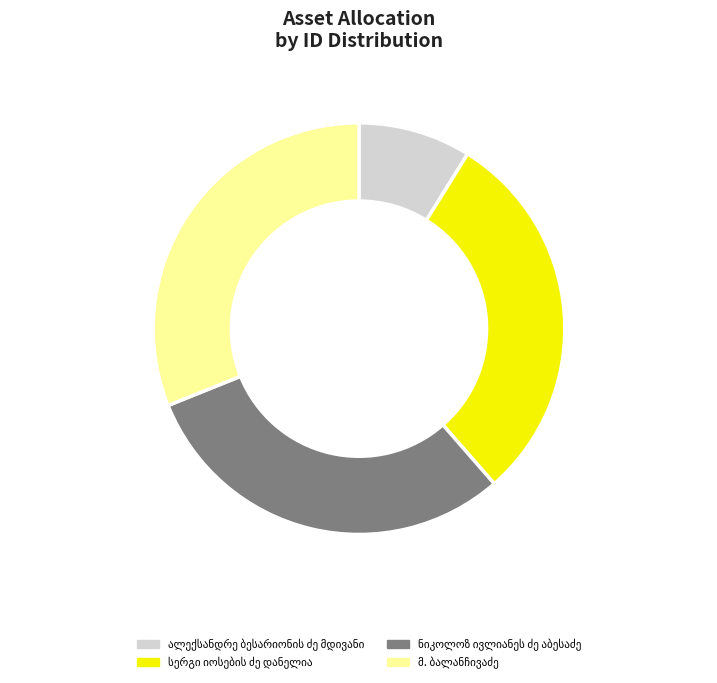

Is there any slice that represents more than half of the pie?

No